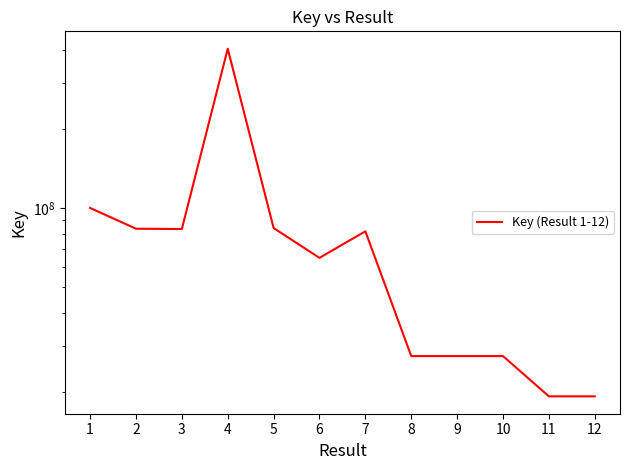

List the labels in order of value, largest first.

4, 1, 5, 2, 3, 7, 6, 8, 9, 10, 11, 12